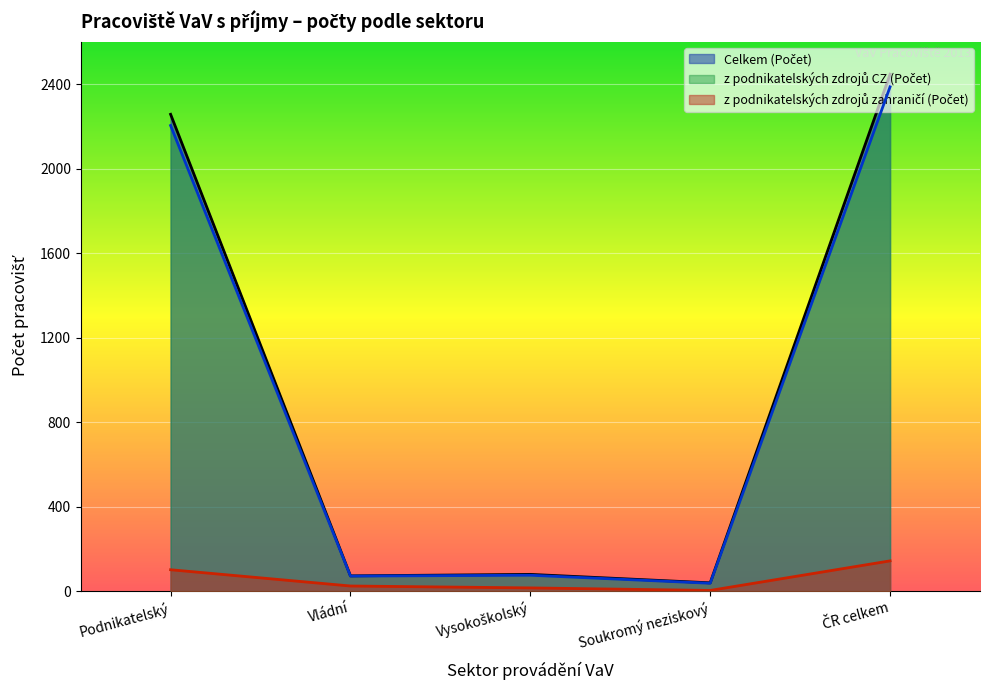

Which series changed the most between Vládní and ČR celkem?

Celkem (Počet)